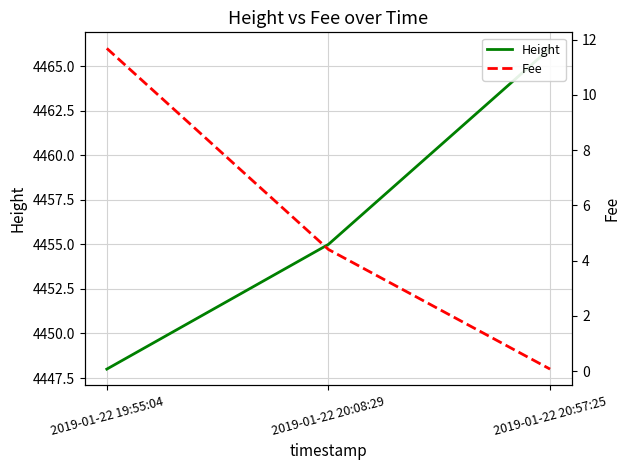

What is the minimum value shown in the chart?

0.1